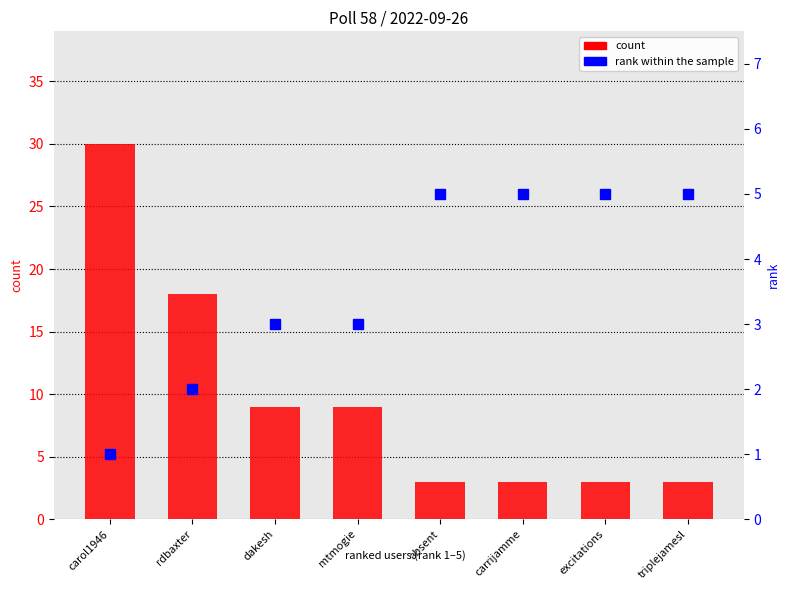

The value of rank within the sample at mtmogie is 3. True or false?

True